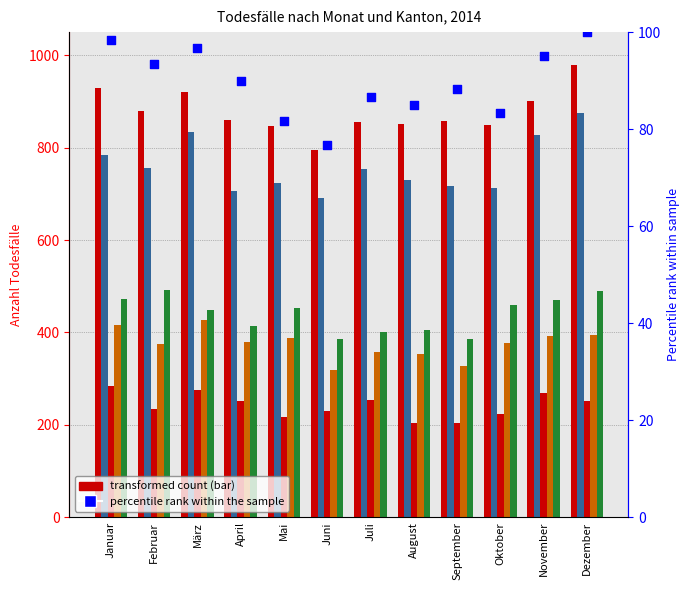

What is the total value across all series at März?

3001.7